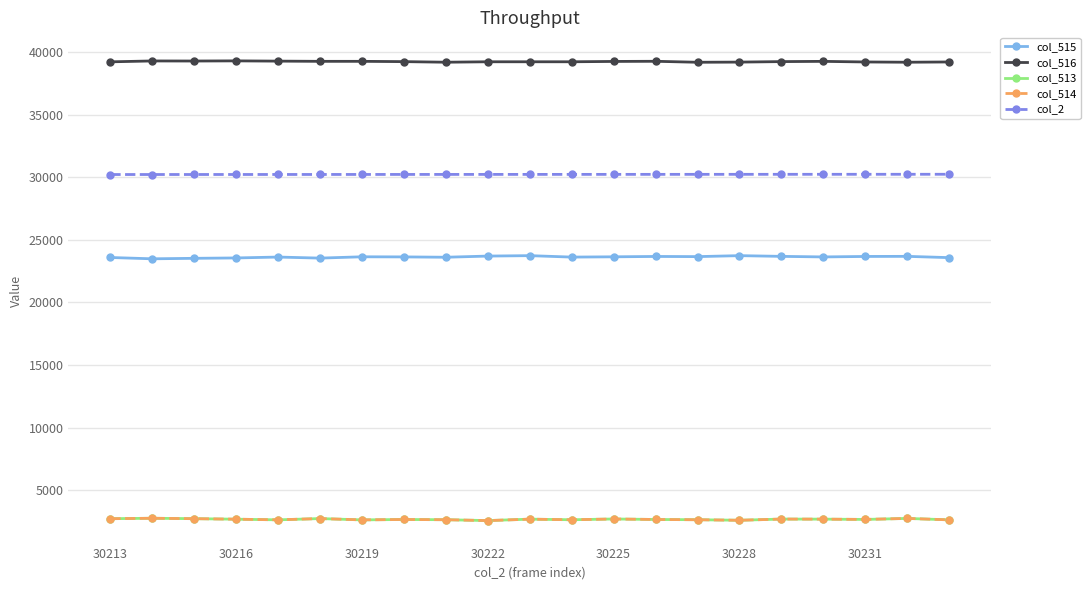

What is the minimum value shown in the chart?

2584